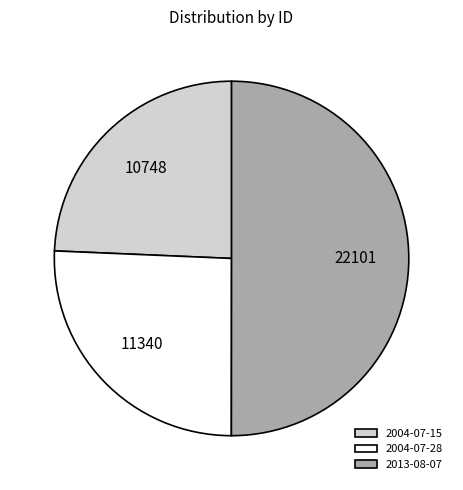

What is the majority slice?

2013-08-07